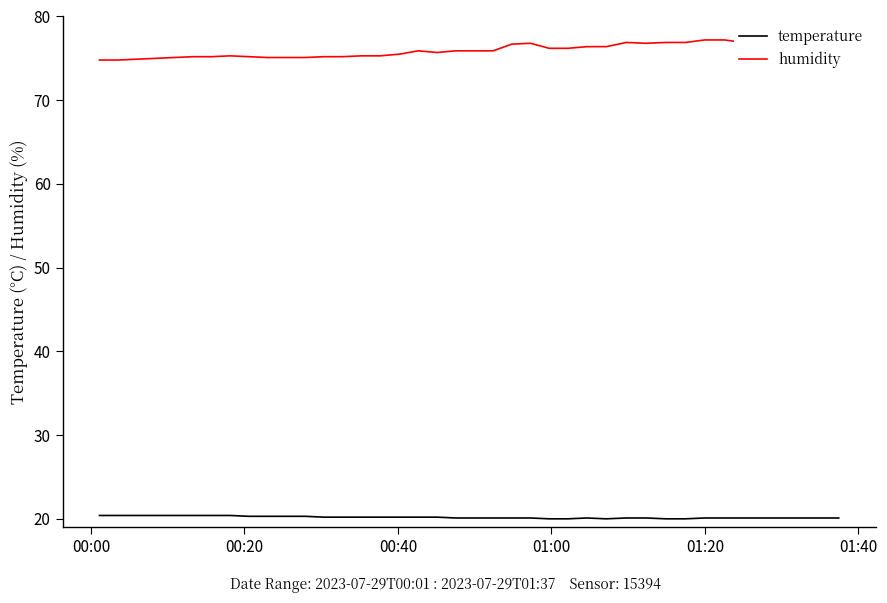

How many data points in temperature are above 20?

35